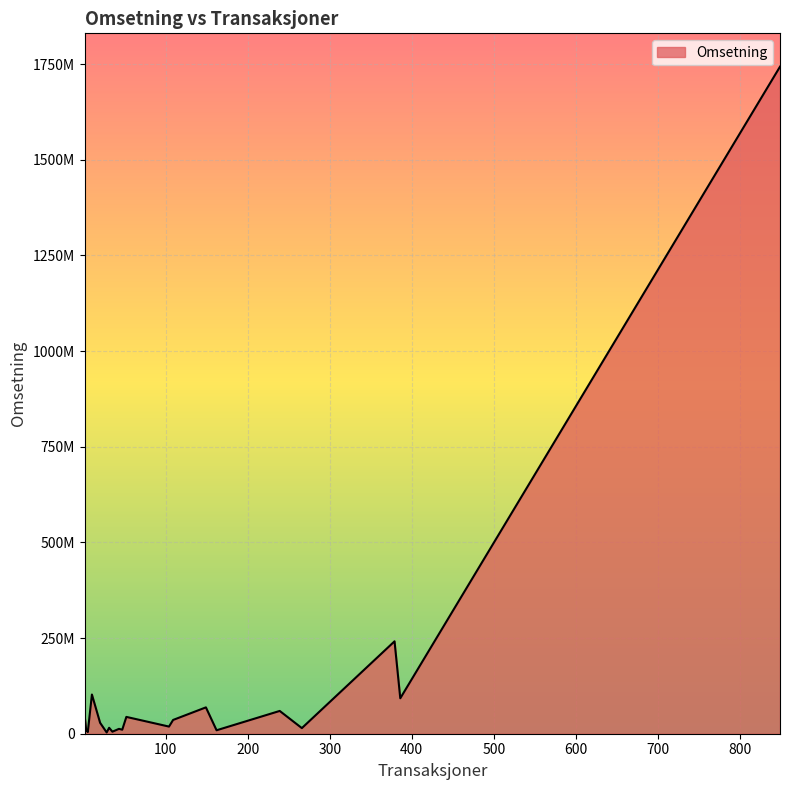

True or false: the data has more than 1 interior local peaks.

True